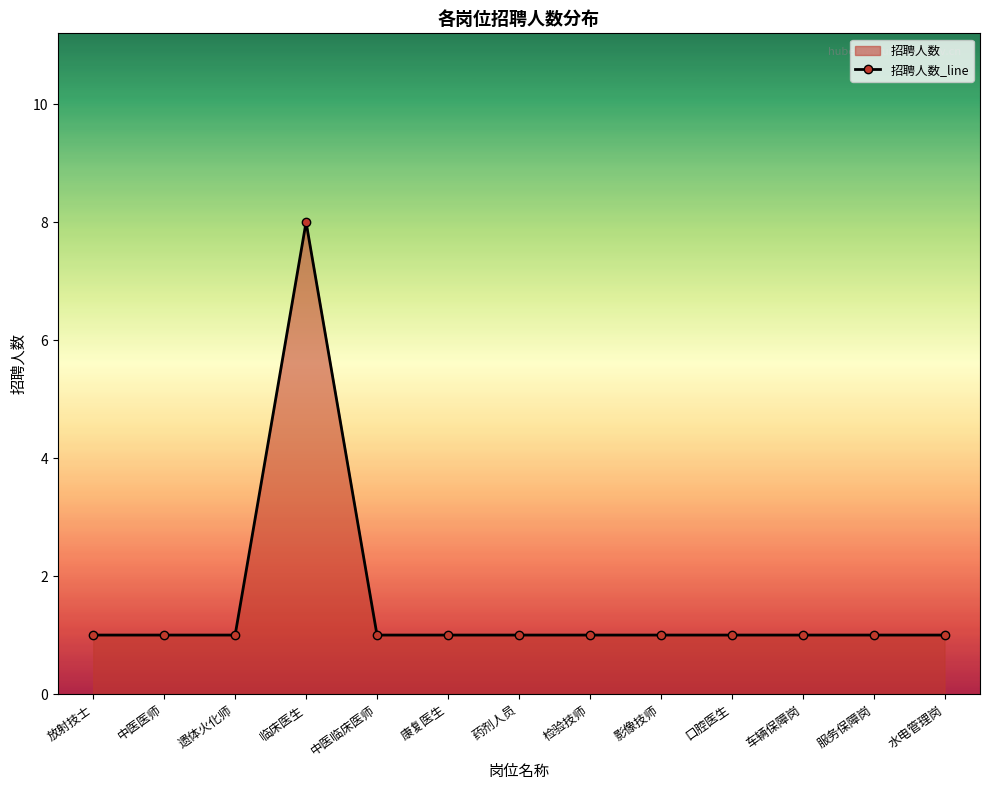

At which category does the chart reach its minimum across all series?

放射技士